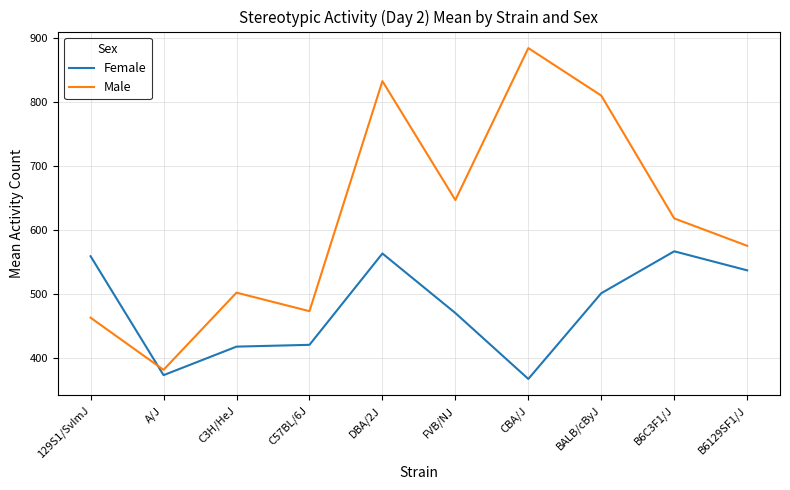

List the series in order of their overall mean, lowest first.

Female, Male